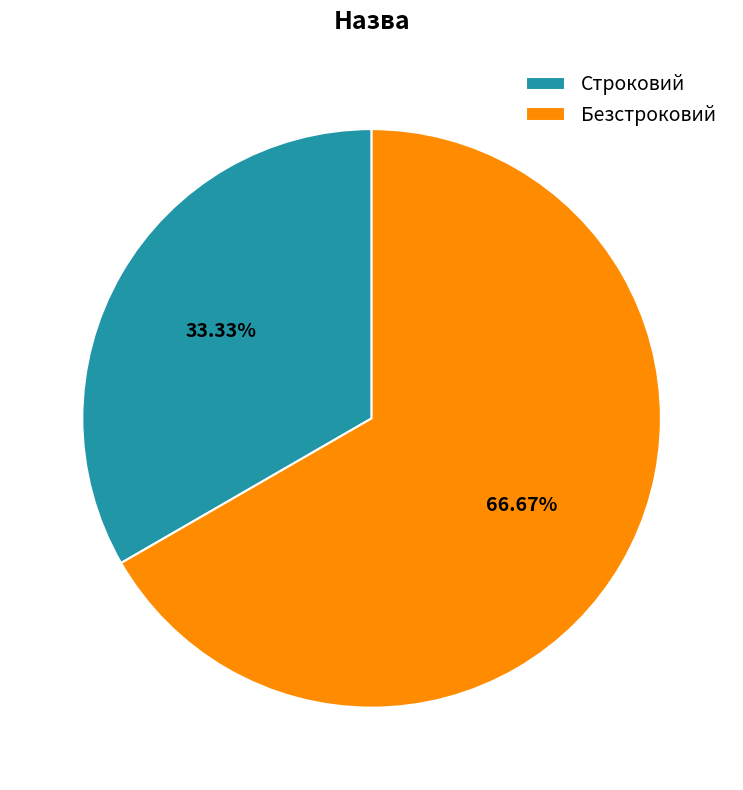

Do Безстроковий and Строковий together represent more than half of the pie?

Yes